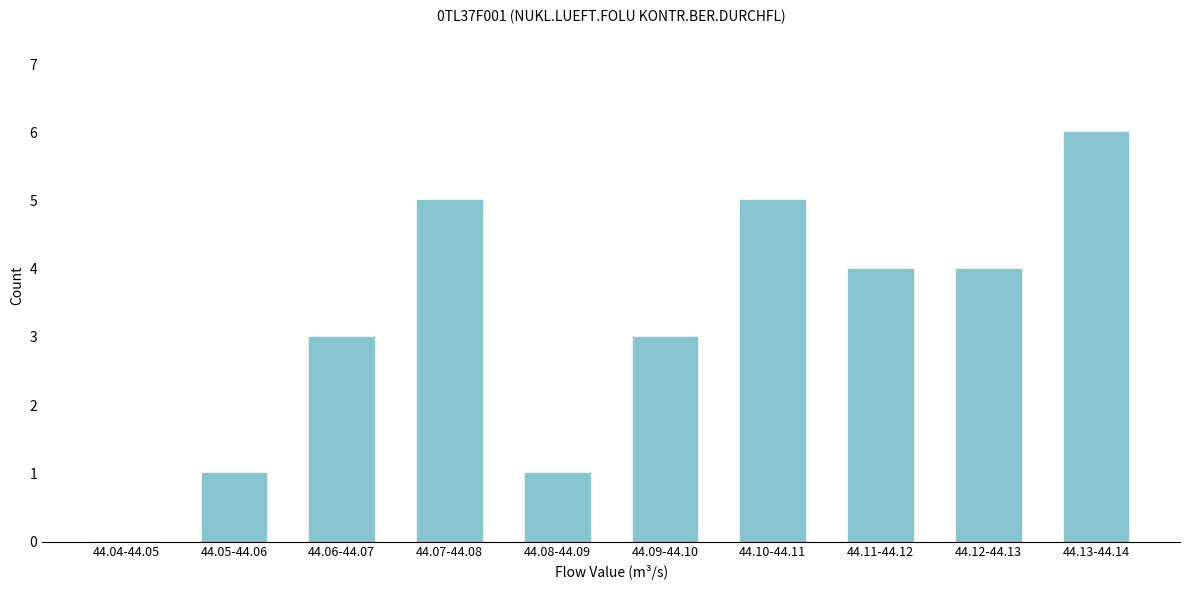

Reading right to left, extract all data points from this chart.

44.13-44.14=6	44.12-44.13=4	44.11-44.12=4	44.10-44.11=5	44.09-44.10=3	44.08-44.09=1	44.07-44.08=5	44.06-44.07=3	44.05-44.06=1	44.04-44.05=0